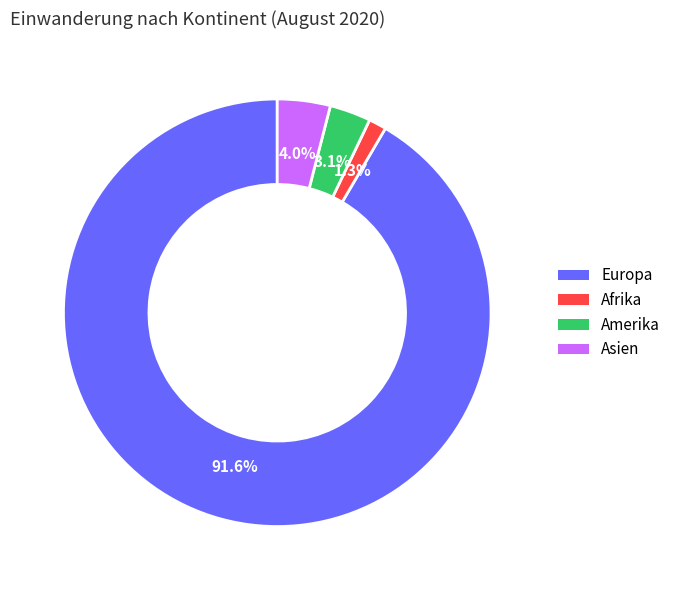

Combined, do Asien and Europa account for over 50%?

Yes